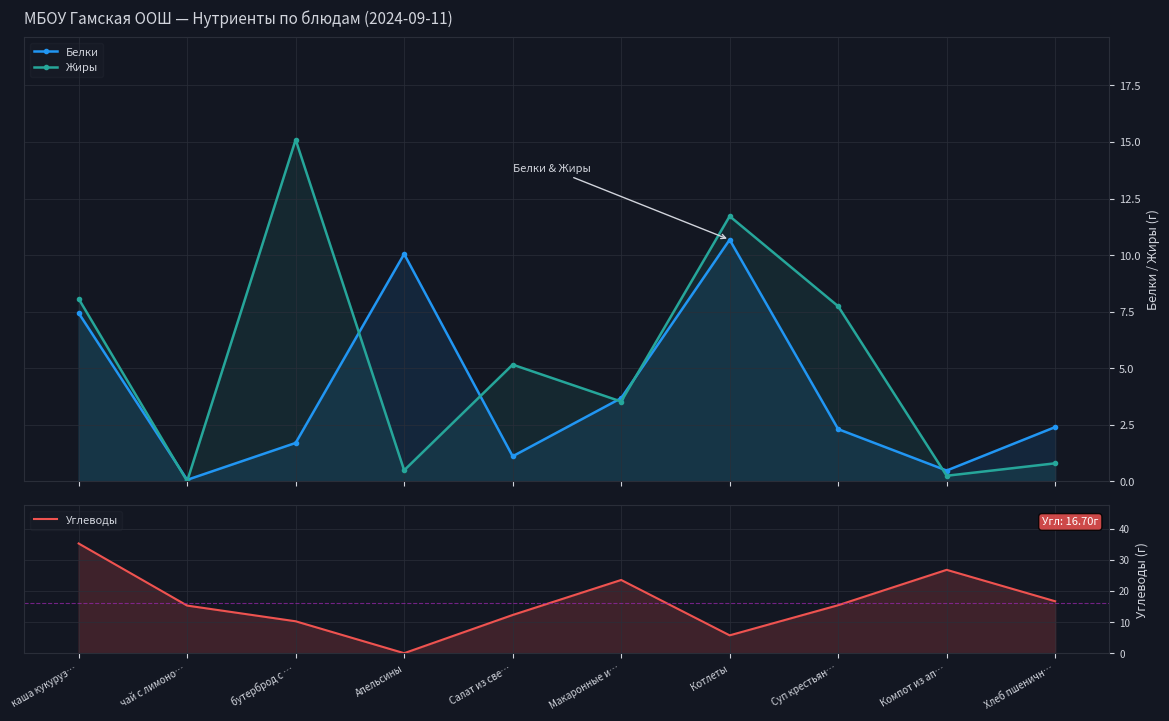

What is the difference between the Белки values at Суп крестьян… and Апельсины?

7.7